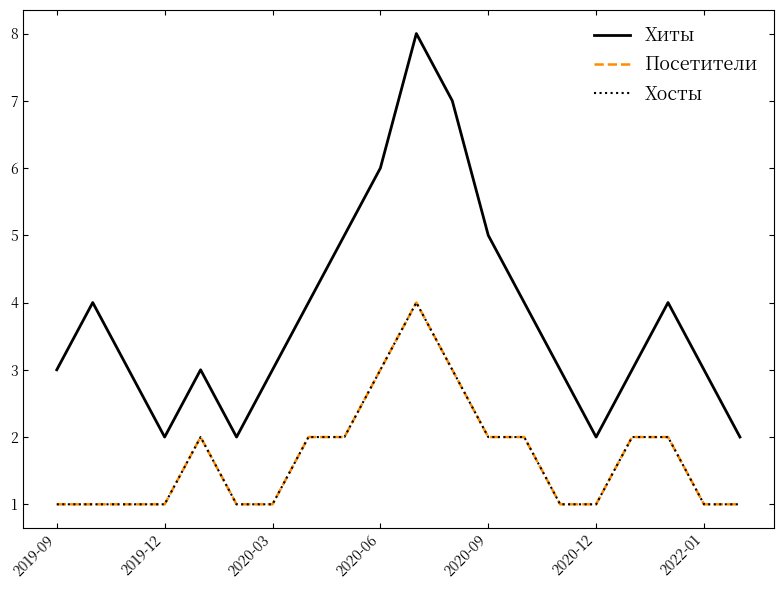

Does the chart have visible grid lines?

No